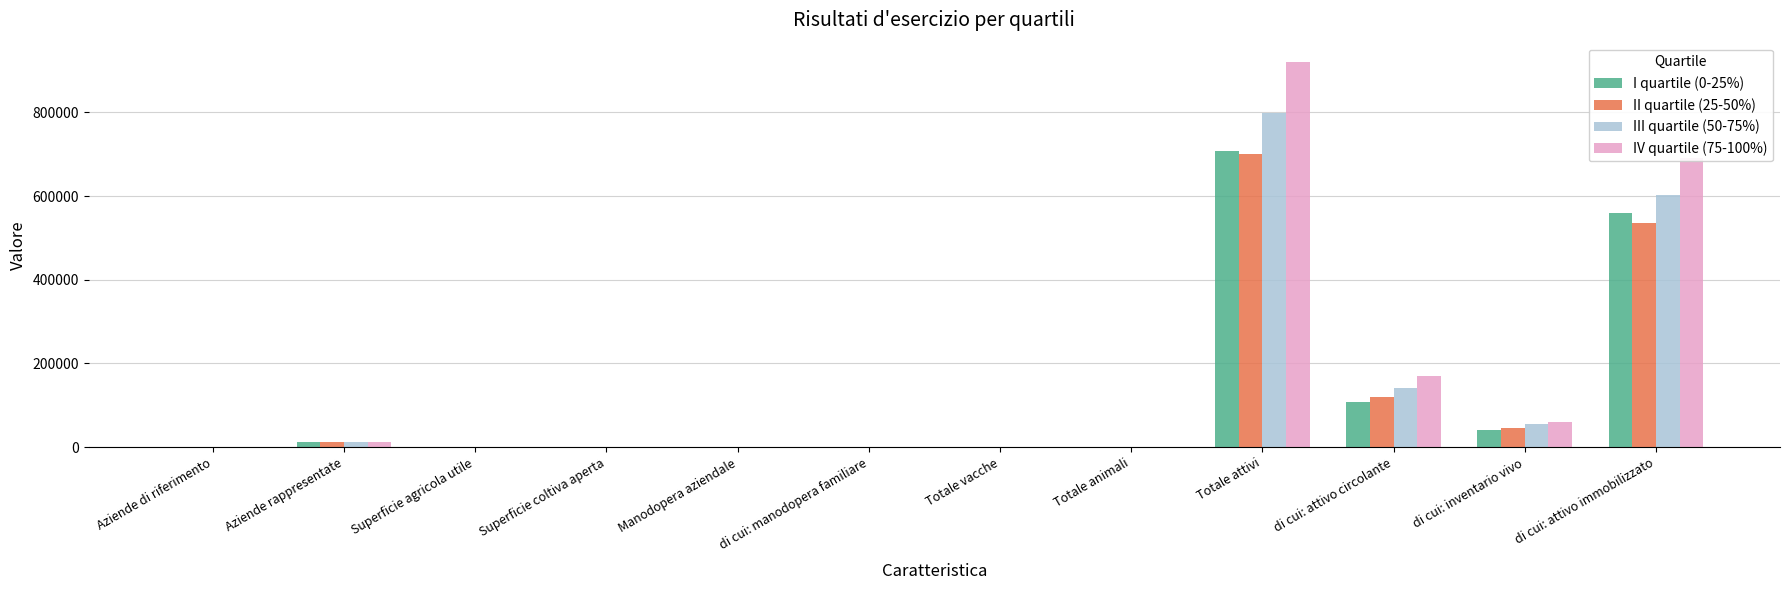

Which series has the largest total across all categories?

IV quartile (75-100%)